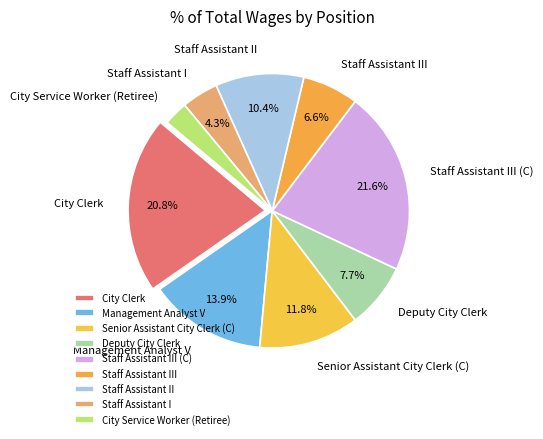

Which has a higher value, Senior Assistant City Clerk (C) or Staff Assistant I?

Senior Assistant City Clerk (C)